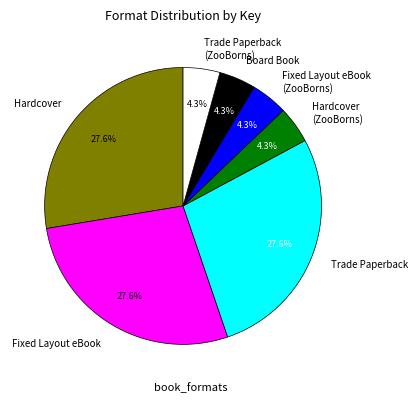

Does Fixed Layout eBook (ZooBorns) account for over 50% of the chart?

No